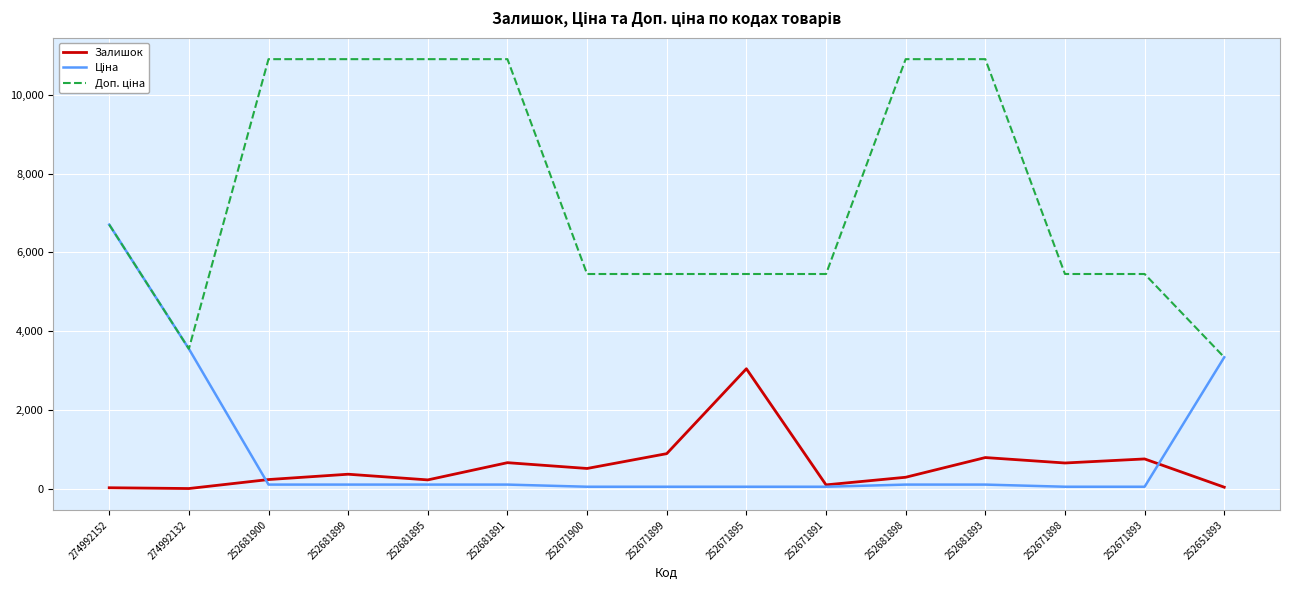

At which category is the sum across all series the highest?

274992152